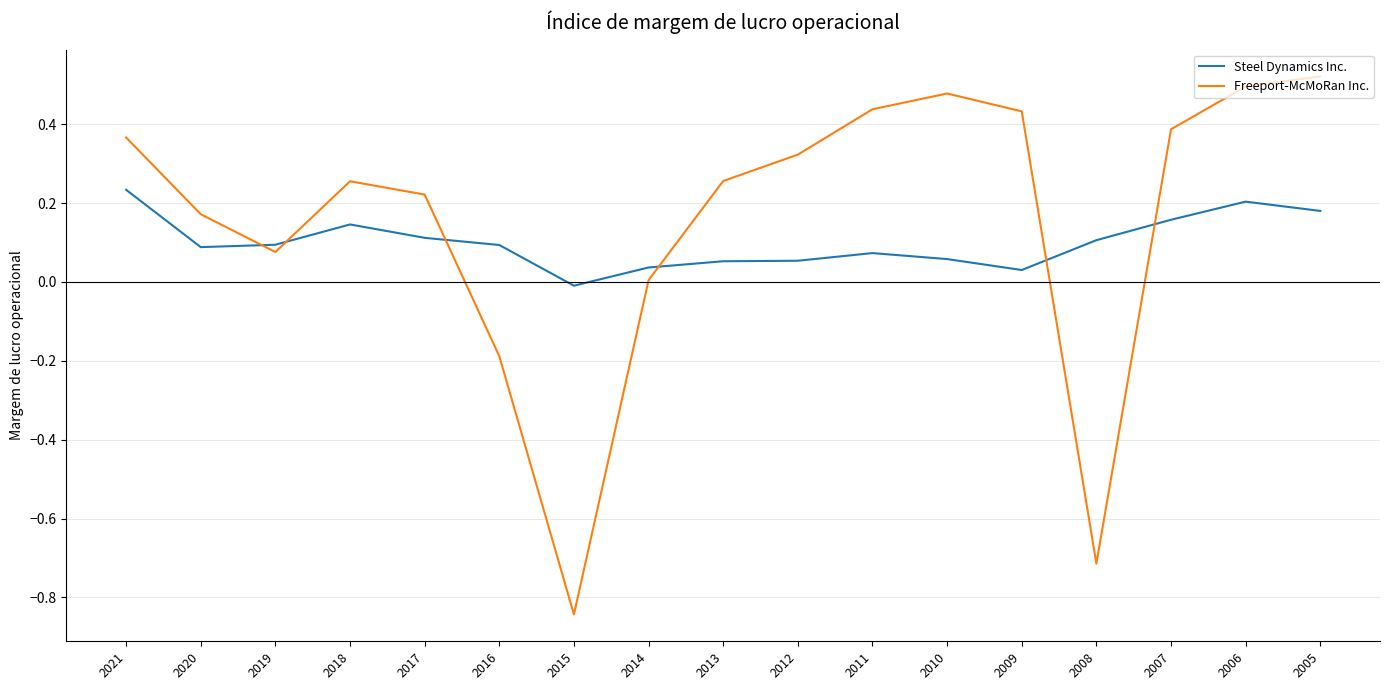

Is this an area chart (filled region under the line)?

No